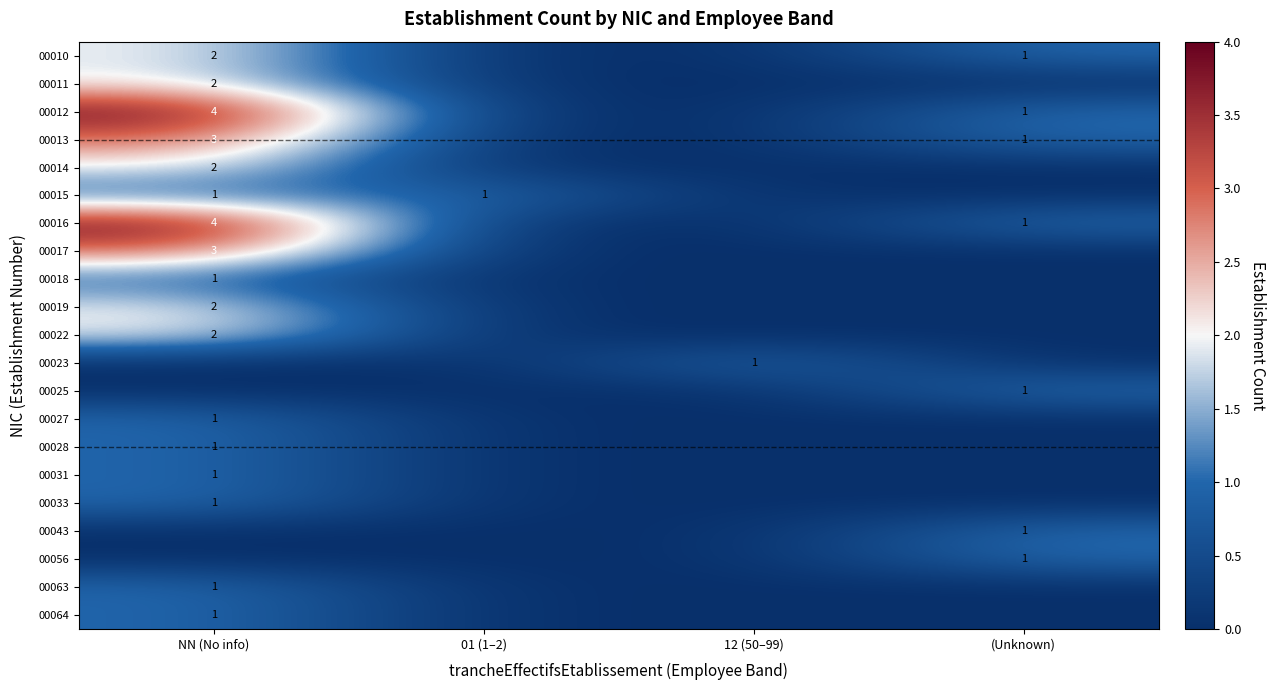

The 00015 series shows 1 at NN (No info). True or false?

True